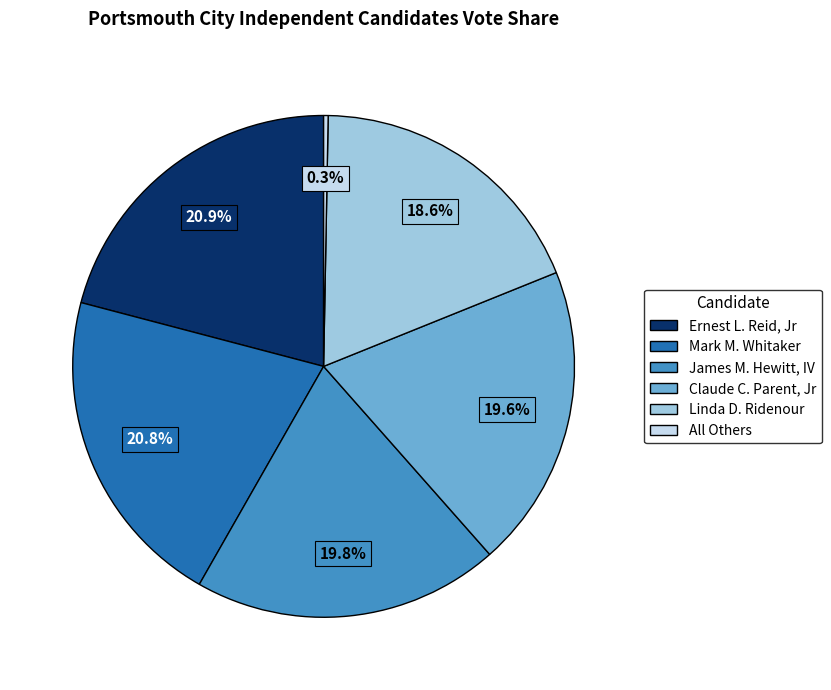

To the nearest percent, what portion does Ernest L. Reid, Jr represent?

21%